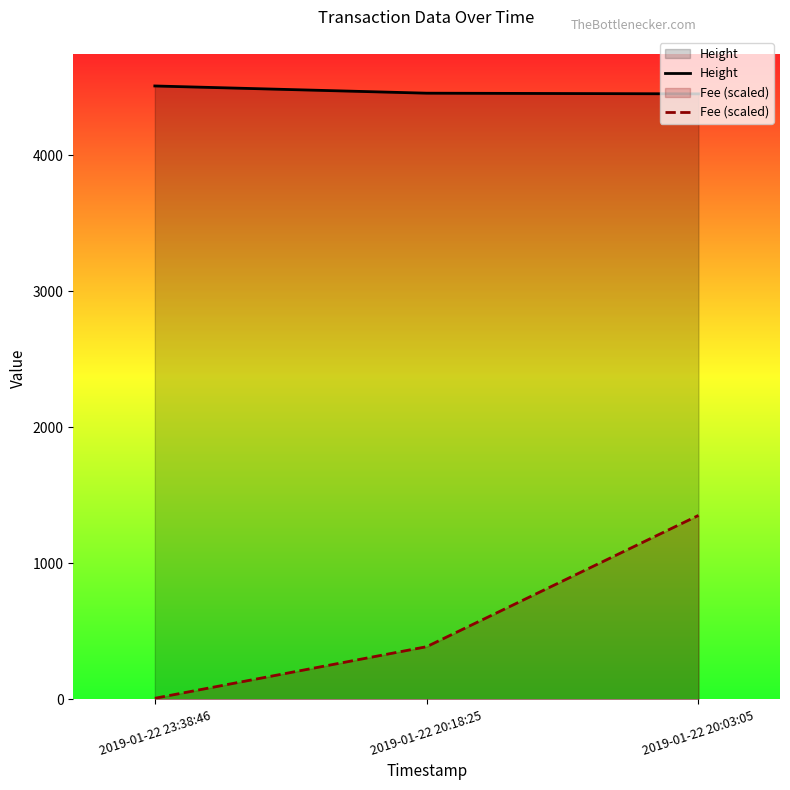

Where is Height nearest to the value 4480?

2019-01-22 20:18:25